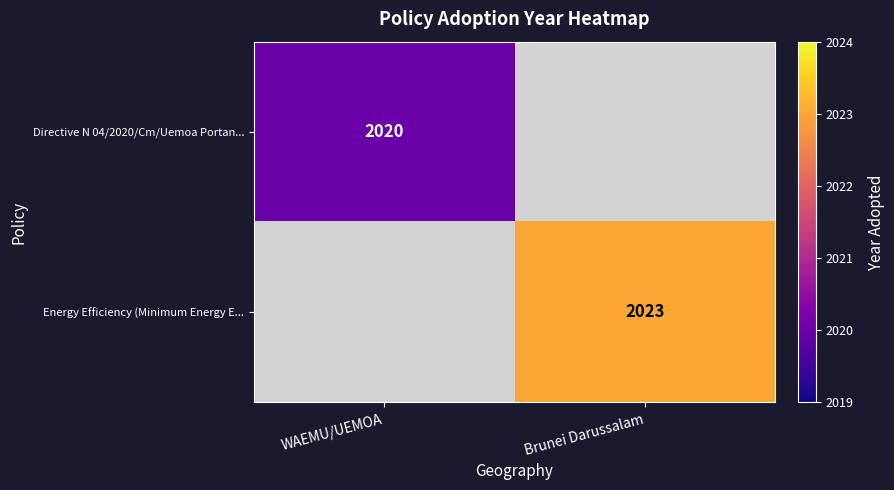

Count the number of categories in the chart.

2